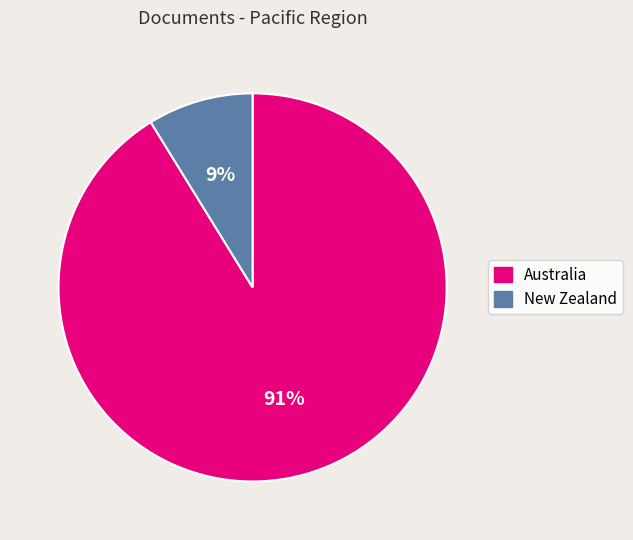

Is the sum of Australia and New Zealand greater than half?

Yes